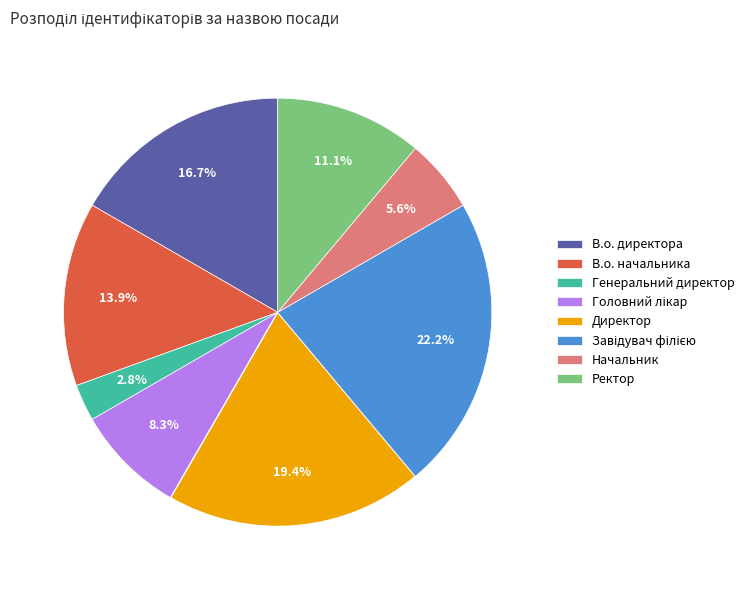

Which has a higher value, В.о. начальника or Генеральний директор?

В.о. начальника